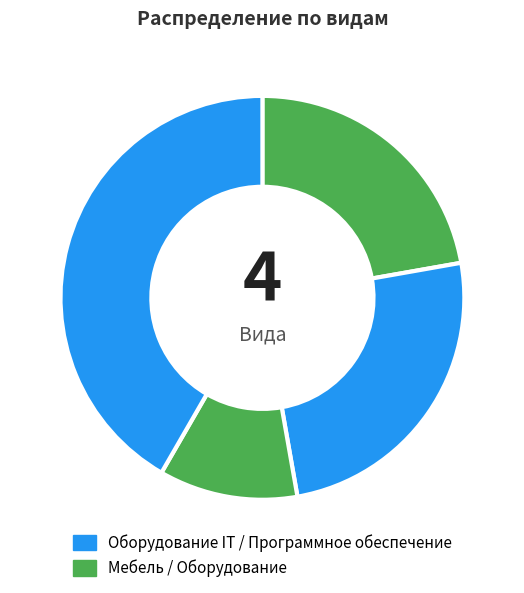

How many segments does this pie chart have?

4